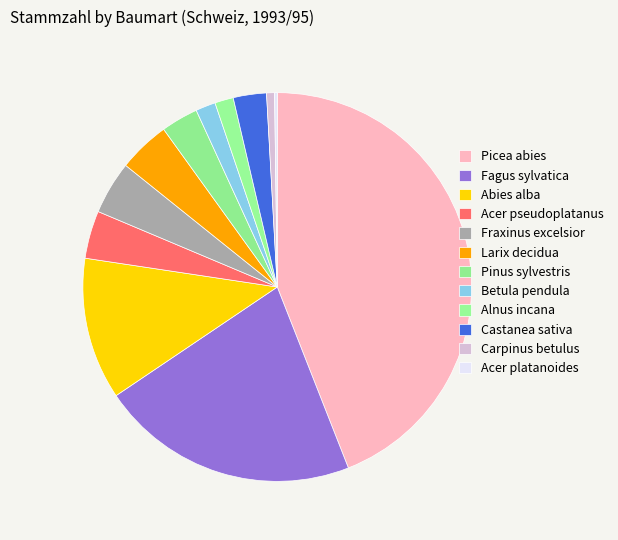

Does Abies alba represent more than half of the total?

No